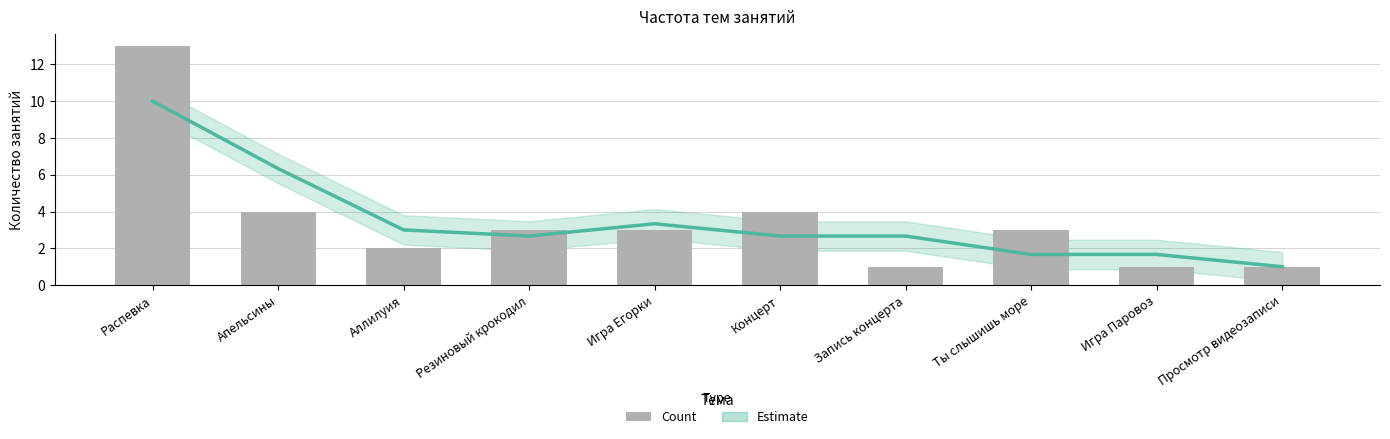

Which series has the largest total across all categories?

Estimate